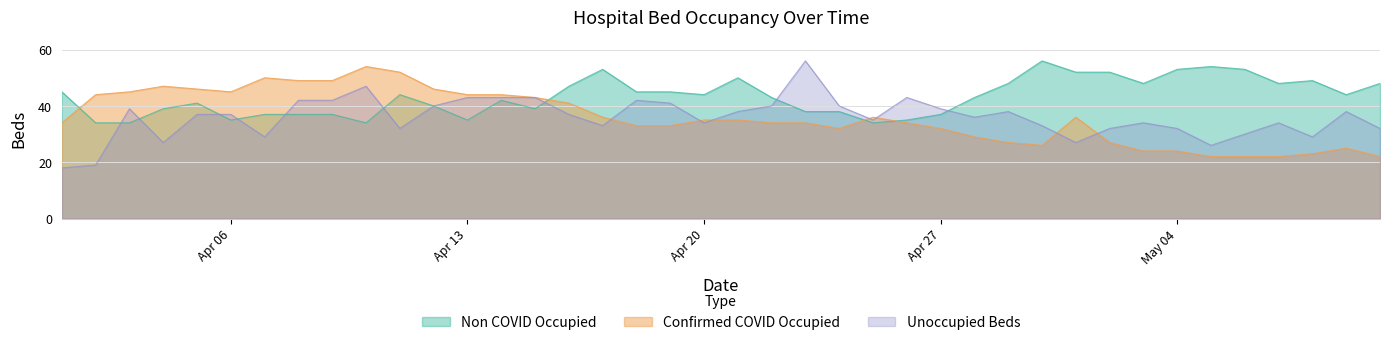

How many interior local valleys does the Confirmed COVID Occupied series have?

3